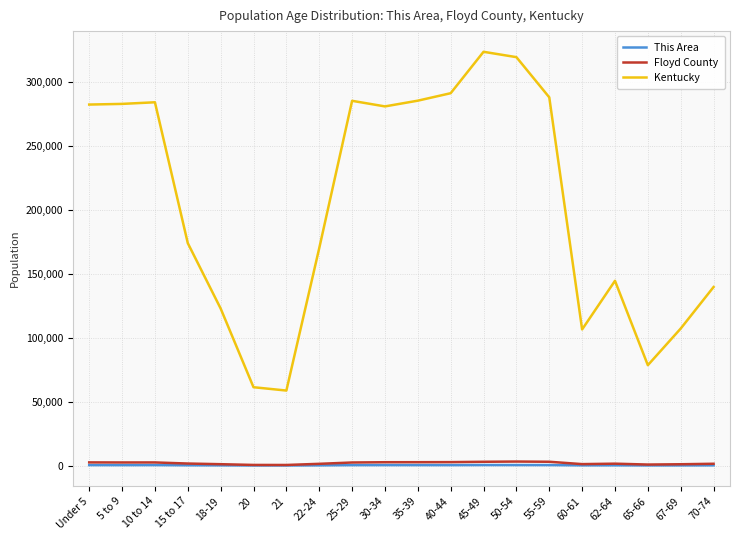

At which label does This Area first exceed 317?

Under 5